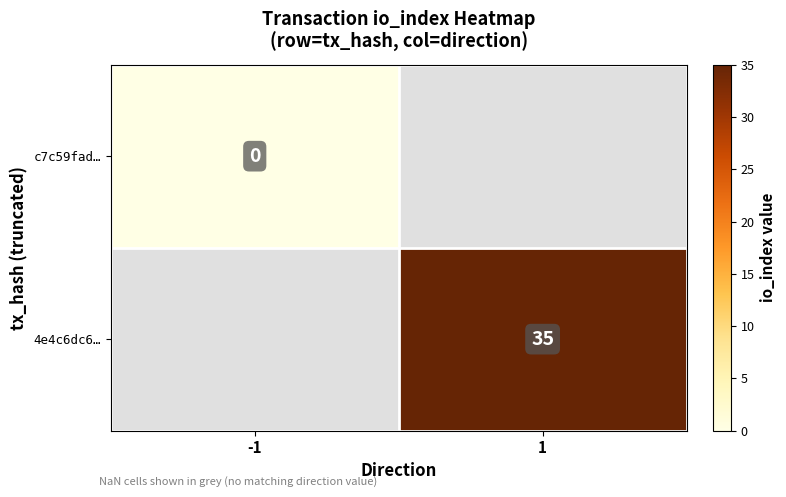

Is it true that 4e4c6dc6… equals 20 at 1?

False